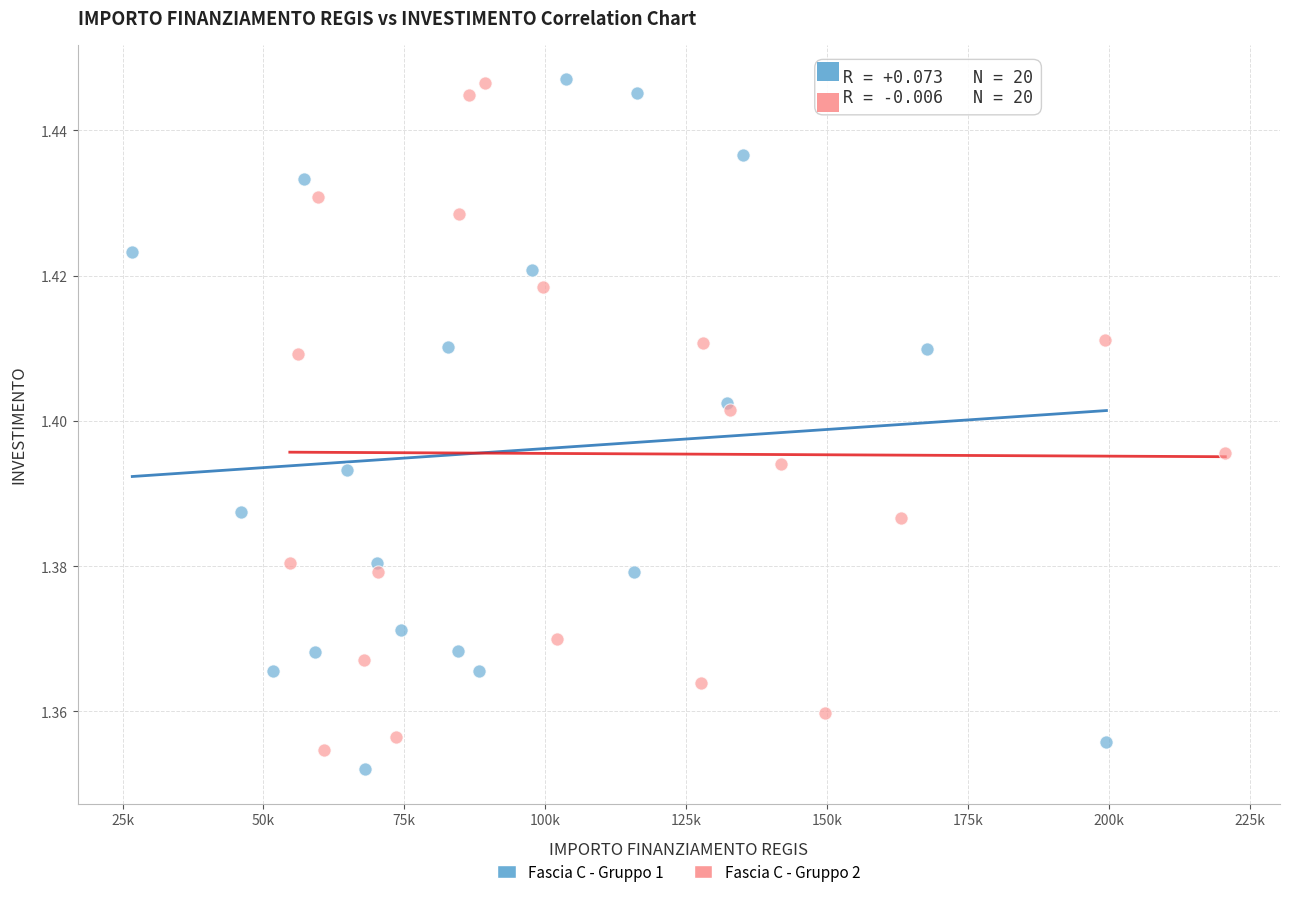

What are all the series names shown in the legend?

Fascia C - Gruppo 1, Fascia C - Gruppo 2